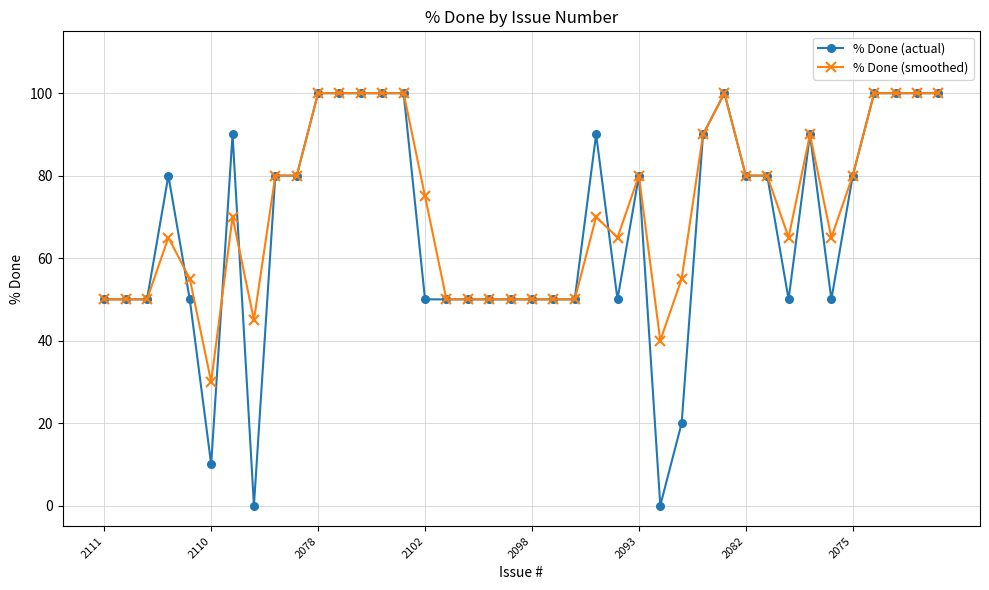

Which series has the widest spread of values?

% Done (actual)